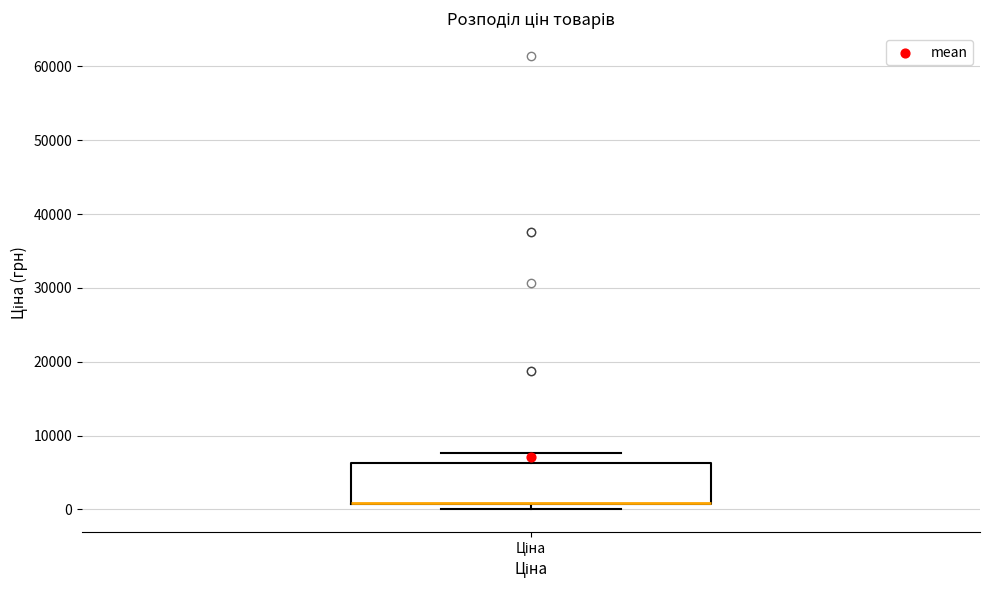

Read this box plot against the y-axis: the position of the median line, the range covered by the box, and the ends of both whiskers. The values are not printed on the chart, so give them approximately, as read against the axis.

median 1000 (drawn on the box's lower edge), box 1000 to 6000, whiskers 0 to 8000